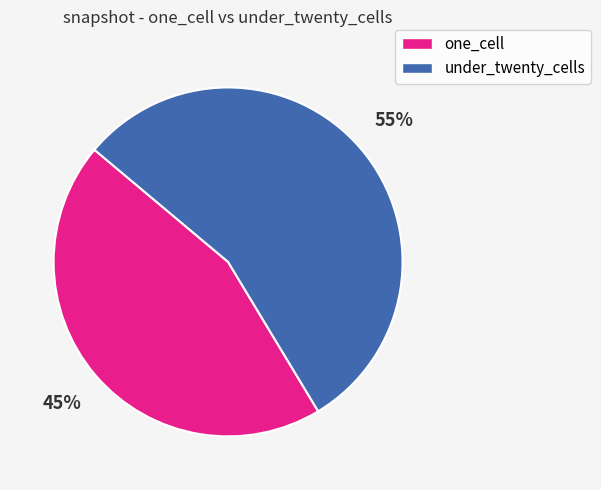

Is there any slice that represents more than half of the pie?

Yes